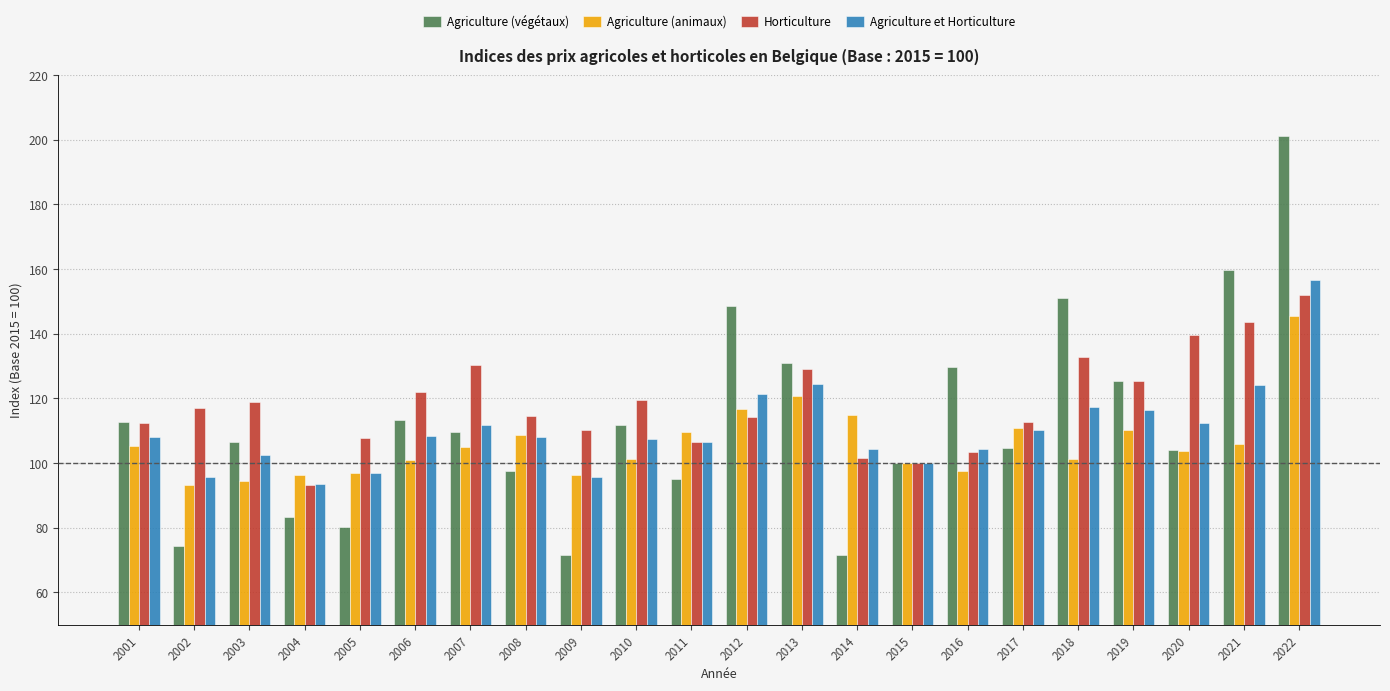

Which series has the widest spread of values?

Agriculture (végétaux)